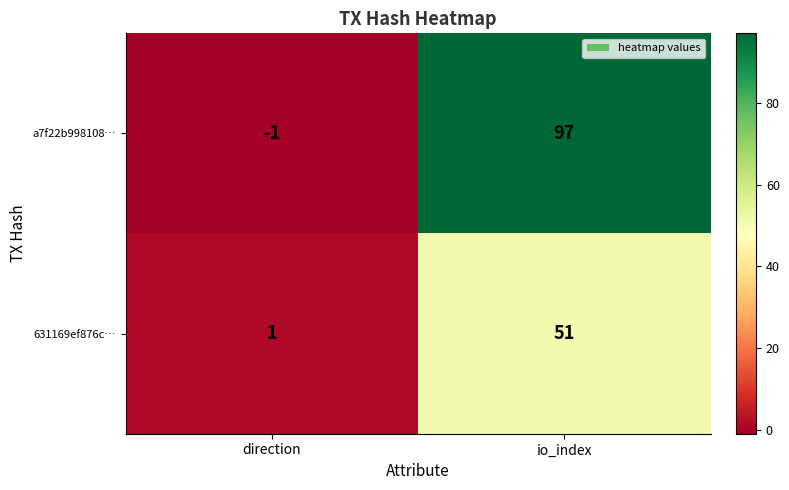

How many distinct data groups are displayed?

2